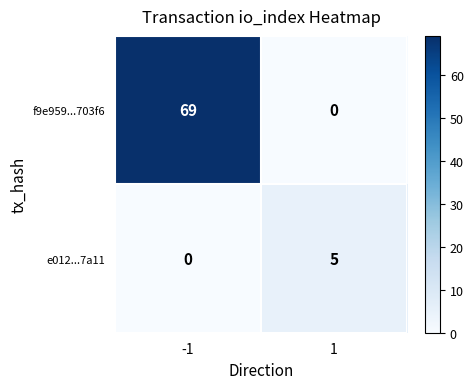

At how many categories does at least one series exceed 68?

1